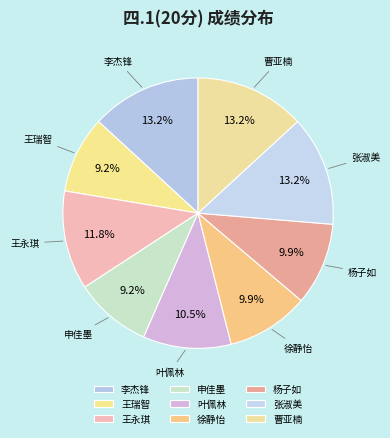

Count the number of slices in the pie.

9